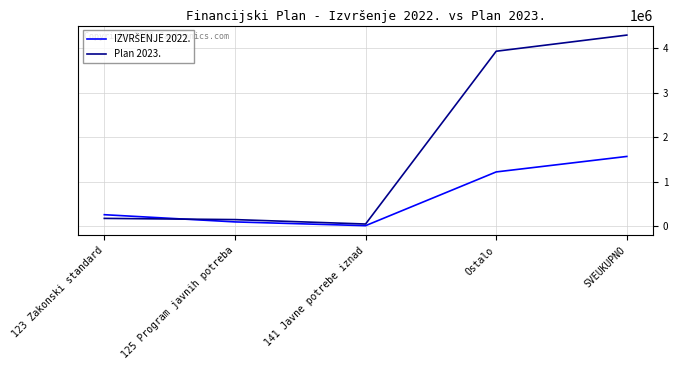

Which category has the highest value across all series?

SVEUKUPNO